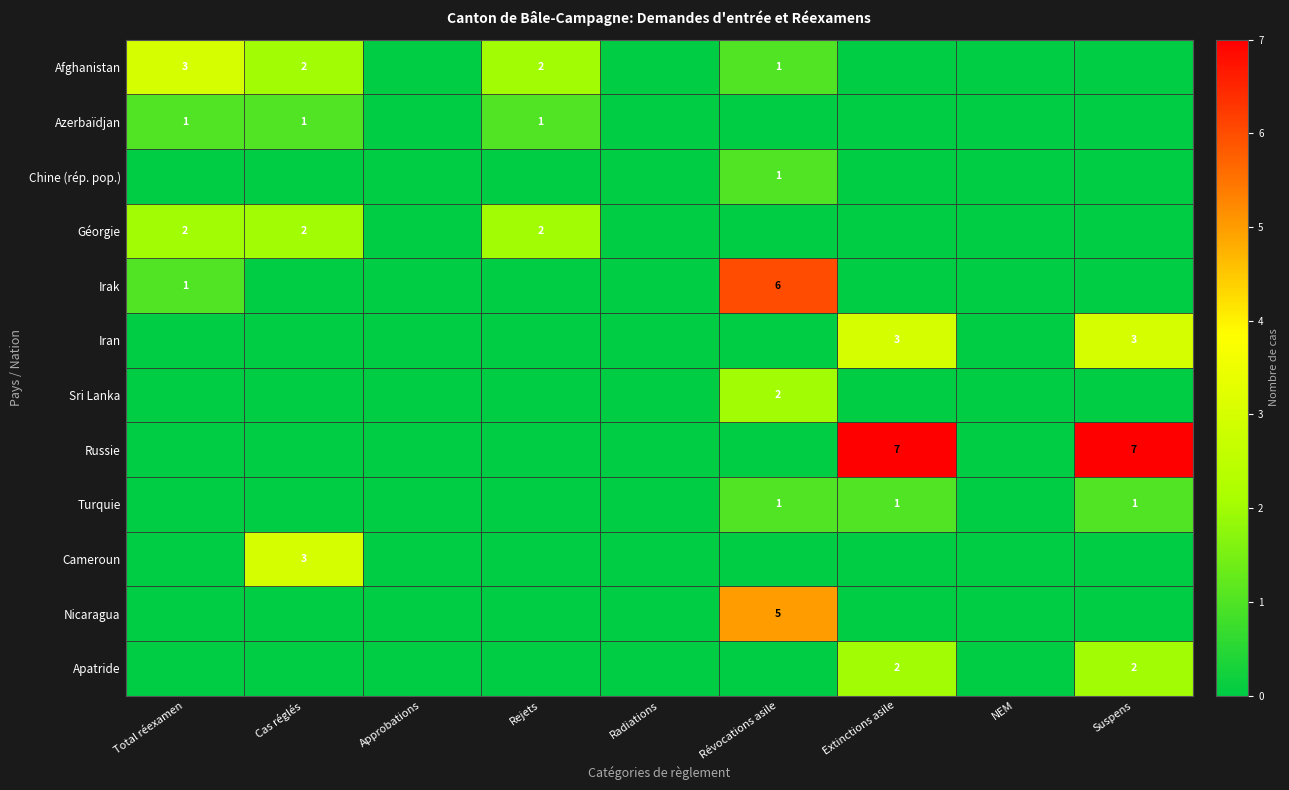

What is the total value across all series at Cas réglés?

8